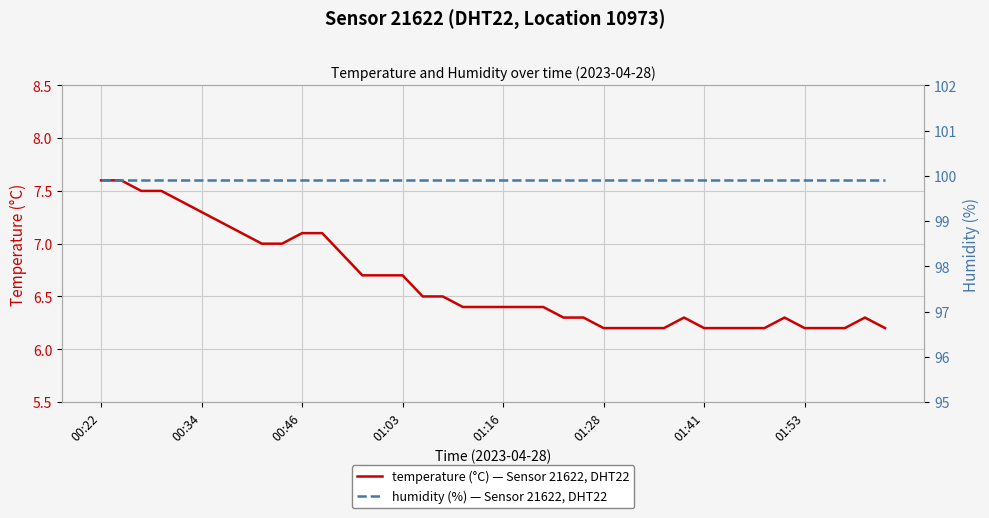

What is the sum of all humidity (%) — Sensor 21622, DHT22 values?

3996.0